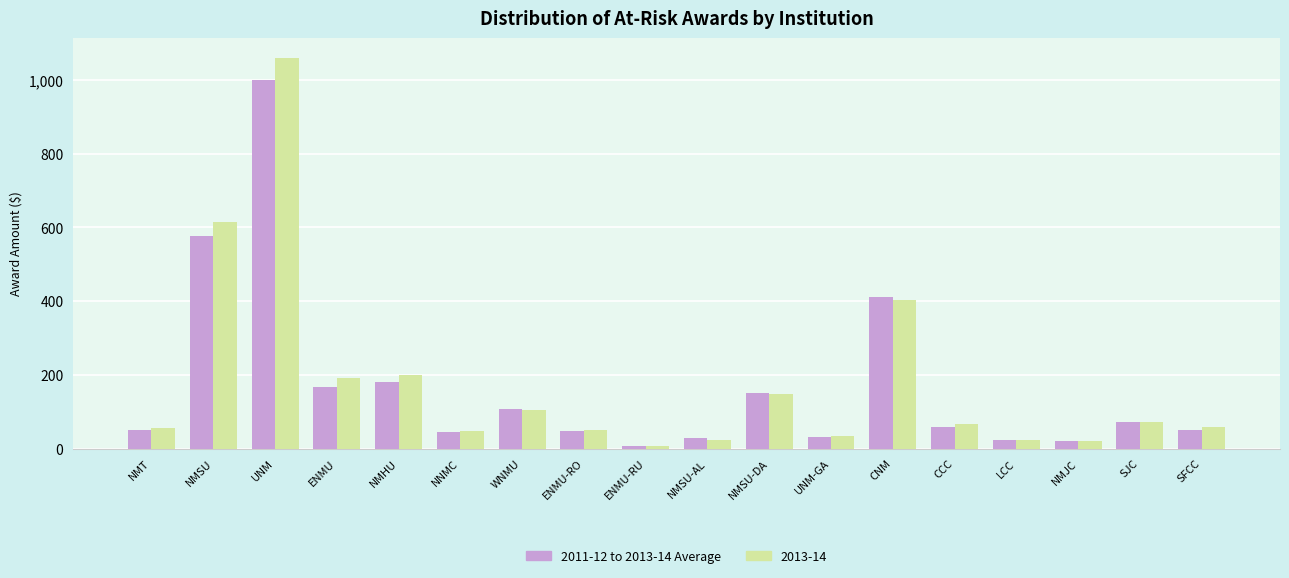

What is the spread (max minus min) of values at SFCC?

8.6